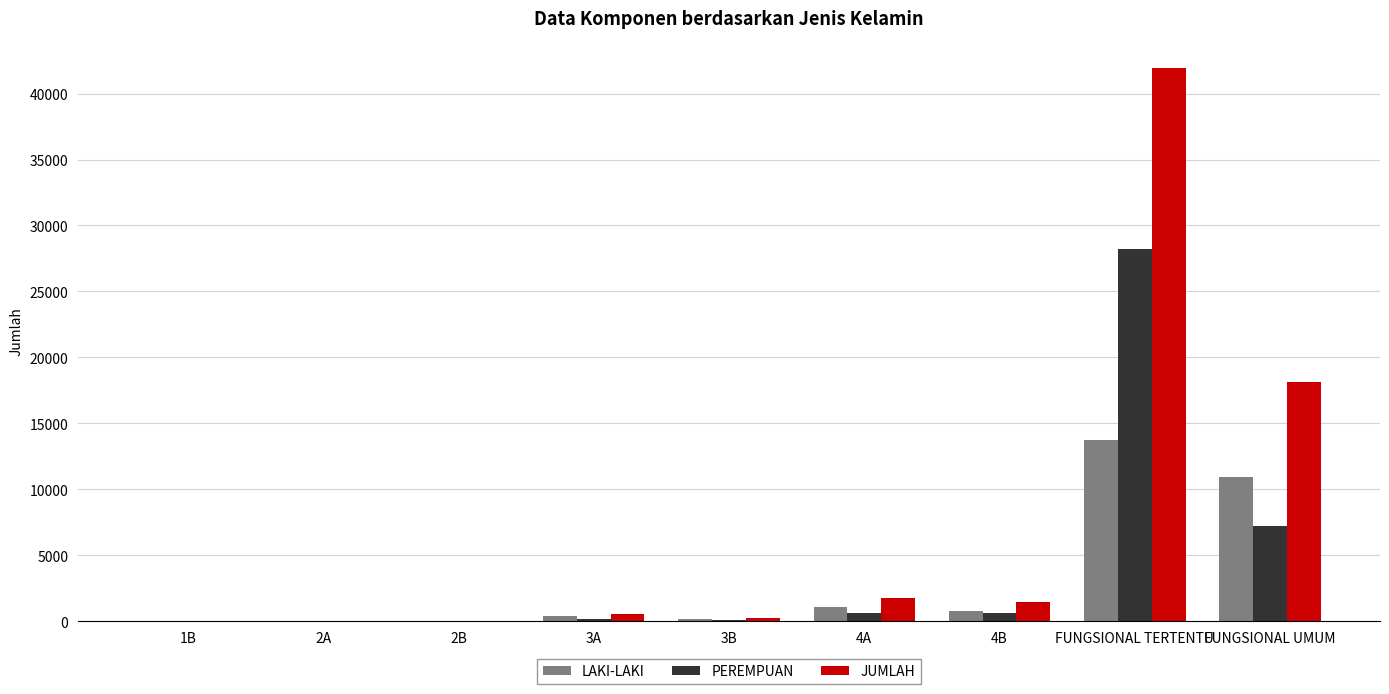

Which series has the largest total across all categories?

JUMLAH